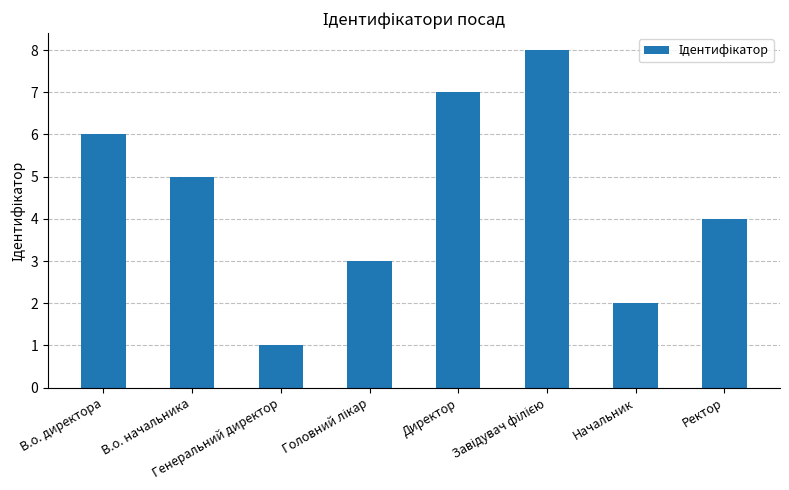

What is the difference between the second highest and second lowest values?

5